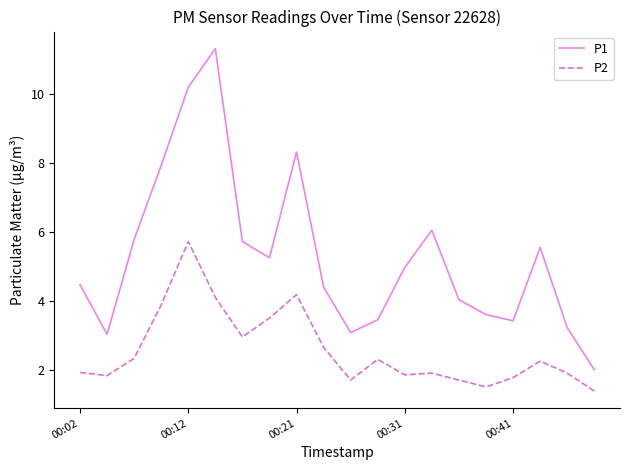

What is the maximum value for P2?

5.7